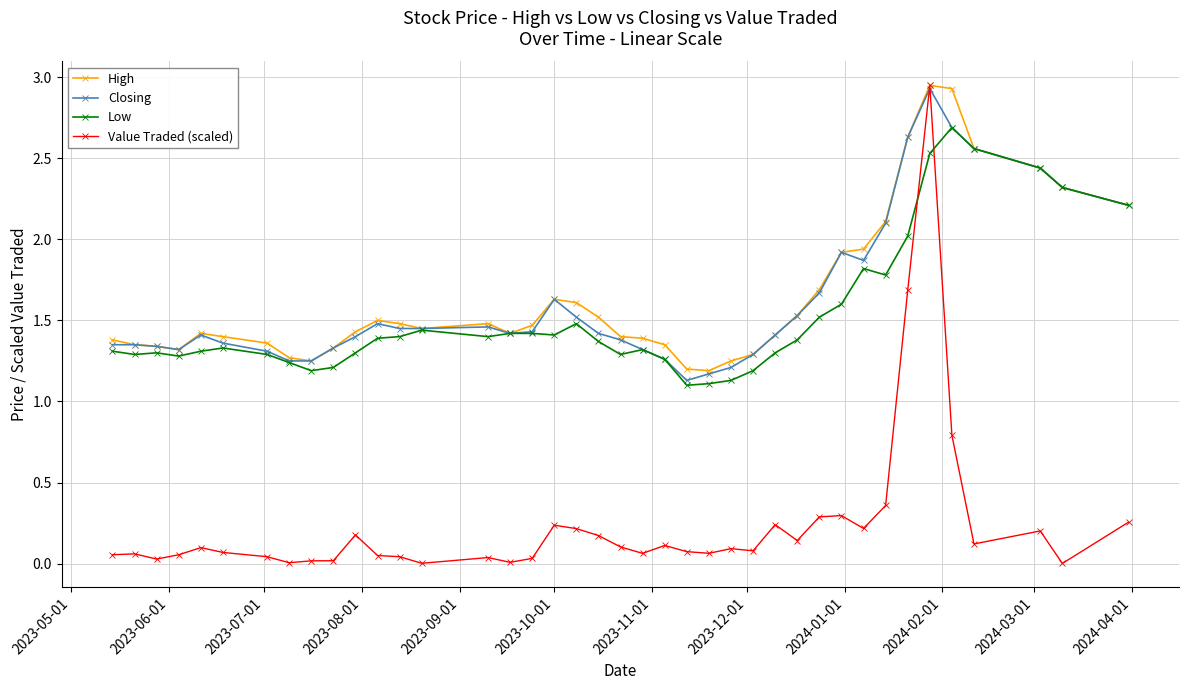

True or false: Closing has more than 0 interior local peaks.

True